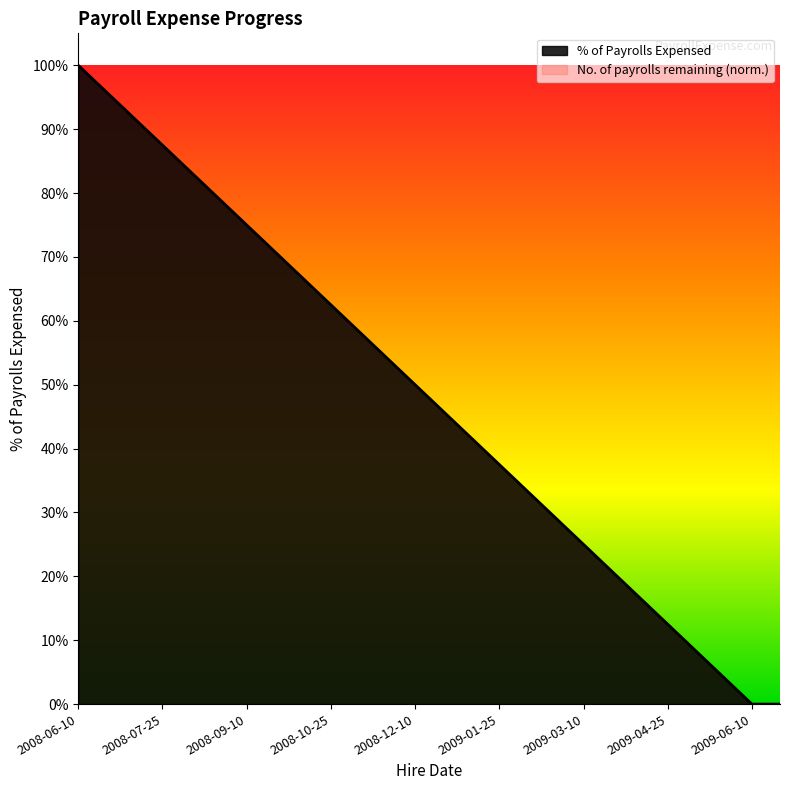

Does the chart have visible grid lines?

No